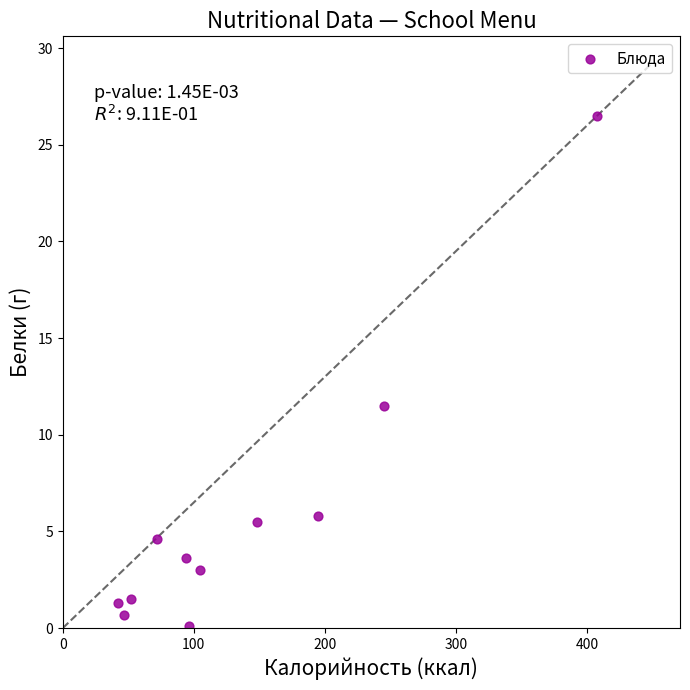

What Y value in the scatter plot is closest to 13?

11.5